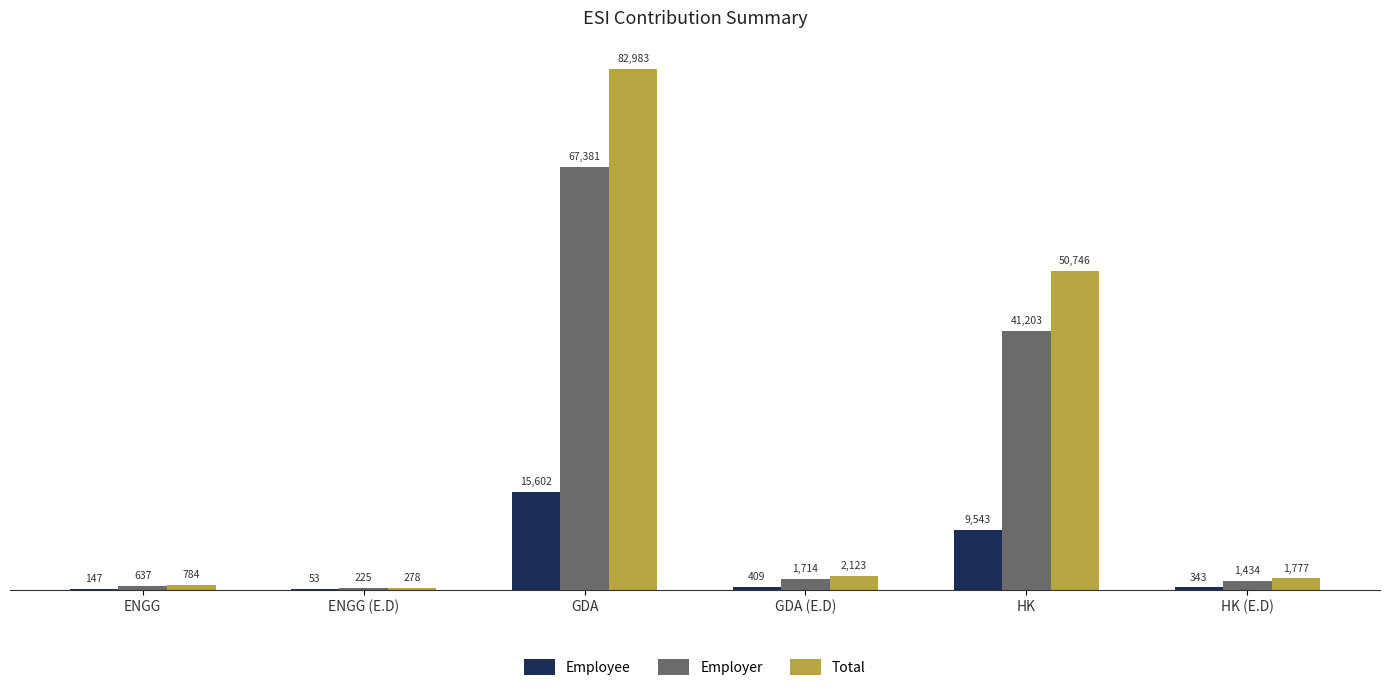

Is it true that Employer equals 41203 at HK?

True